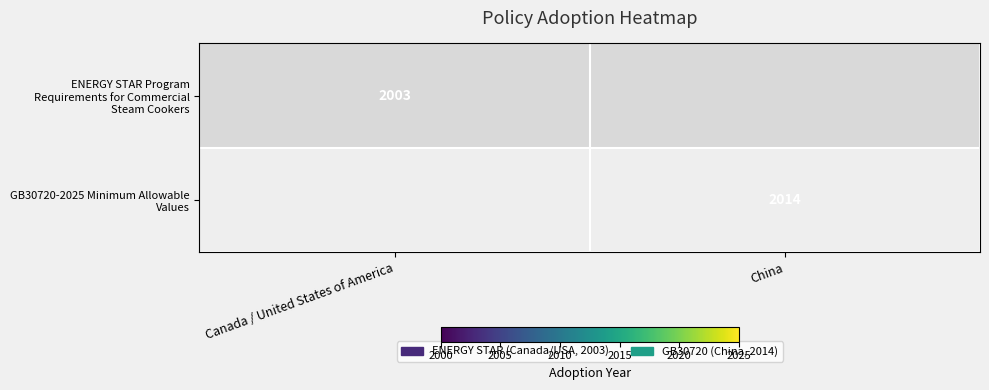

Which category has the highest value in the GB30720-2025 Minimum Allowable Values series?

Canada / United States of America